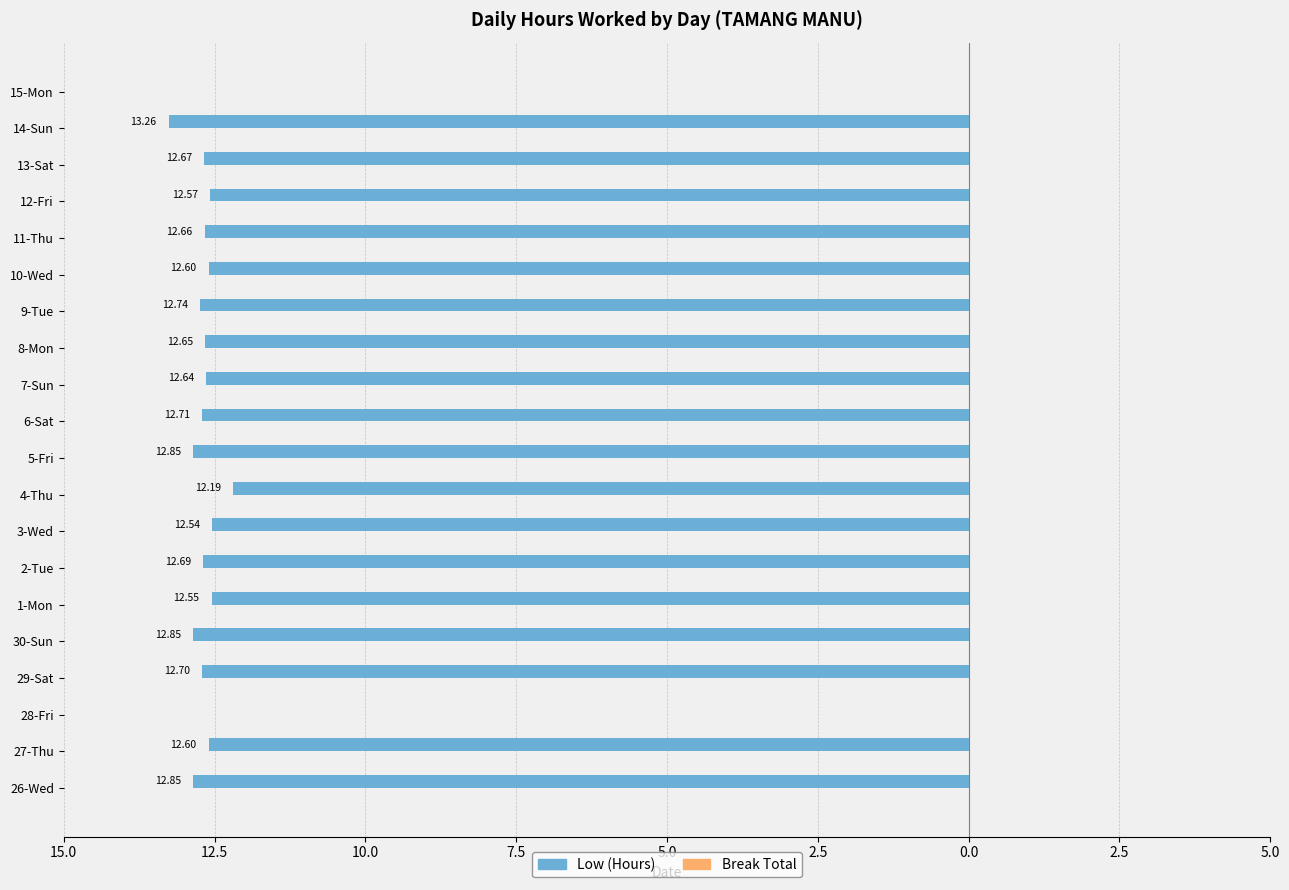

Are the bars horizontal?

Yes